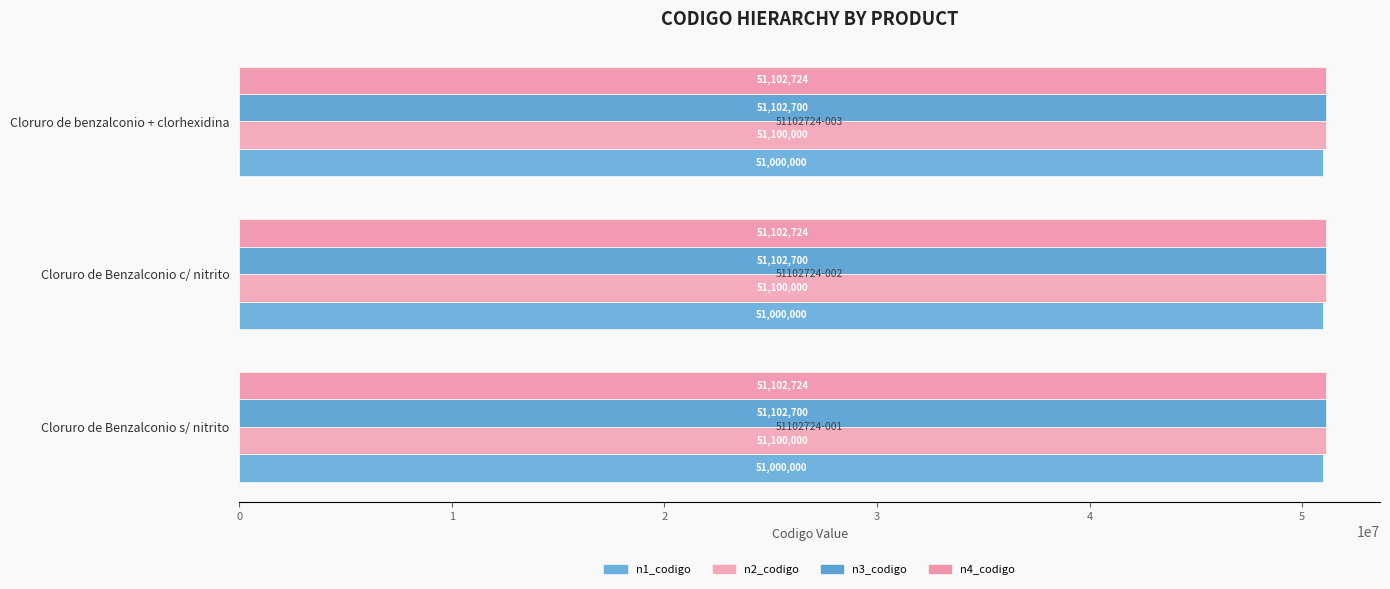

Which category has the highest value across all series?

51102724-001